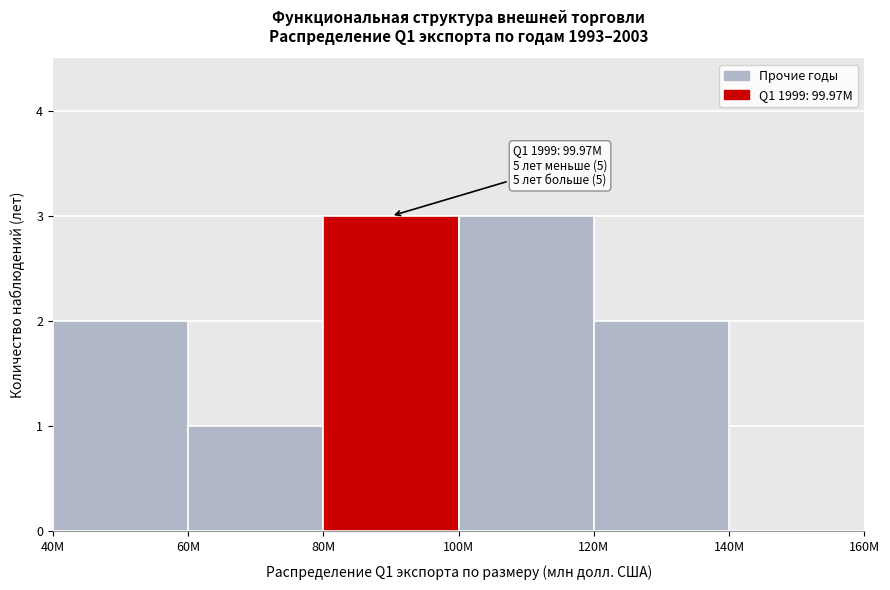

Reading left to right, list all the values displayed in this chart.

40M=2	60M=1	80M=3	100M=3	120M=2	140M=0